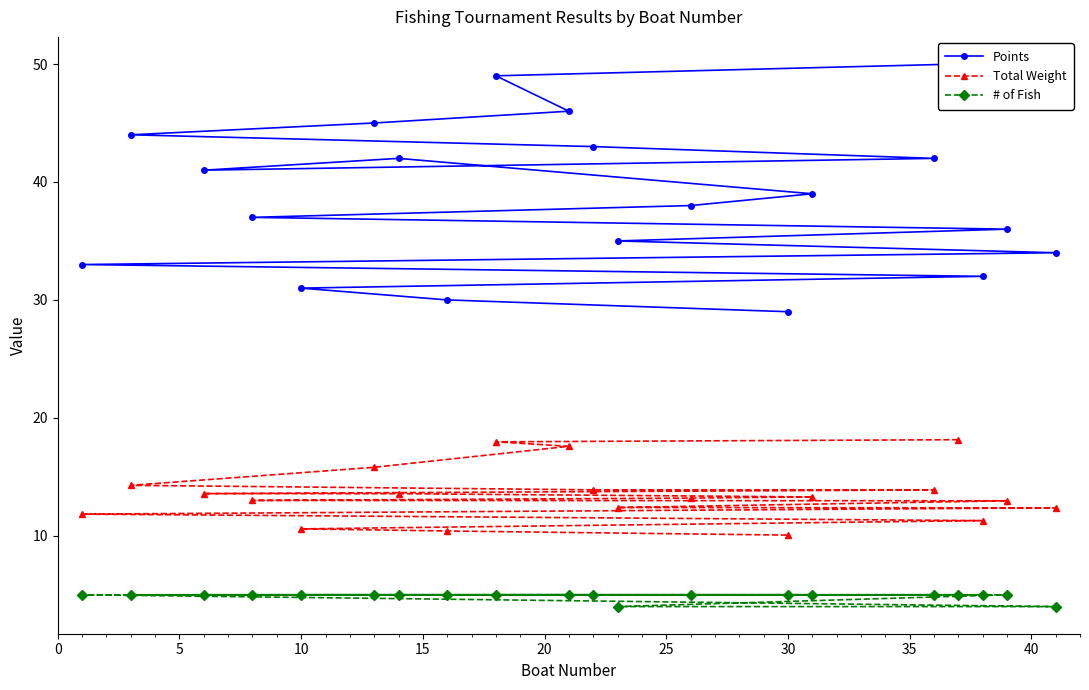

Does the chart have visible grid lines?

No